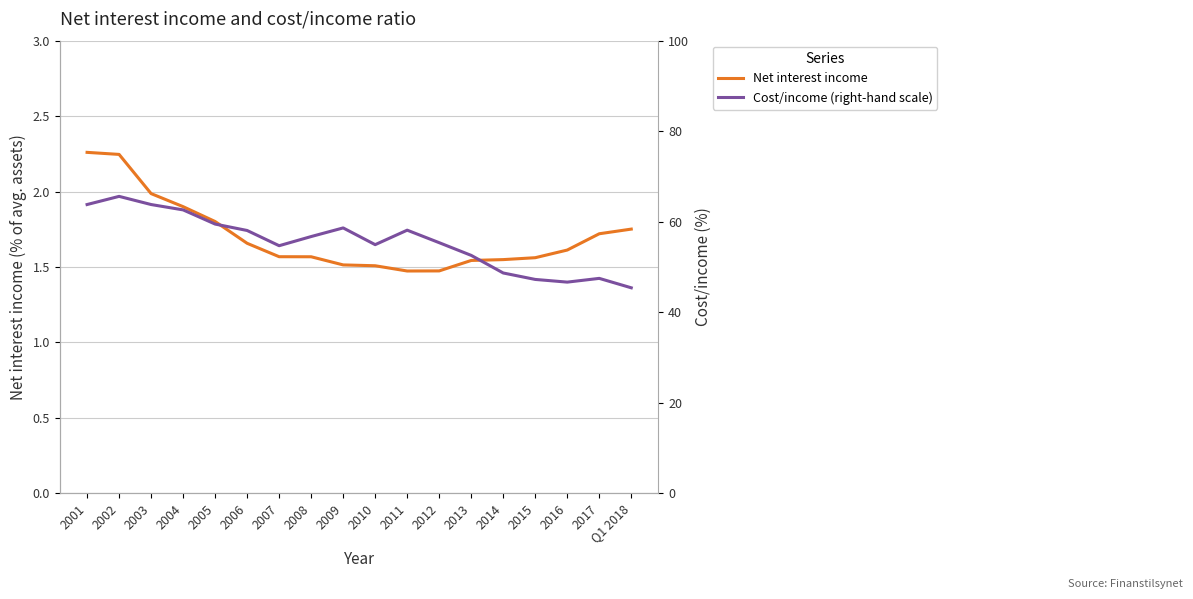

In Net interest income, how many points are lower than both neighbors (excluding endpoints)?

1